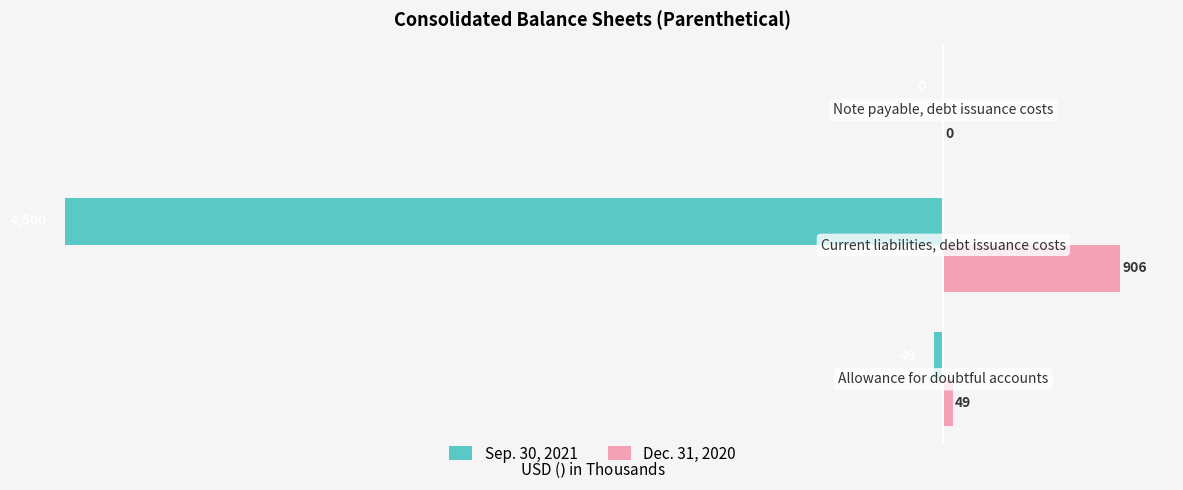

What is the sum of all Dec. 31, 2020 values?

955